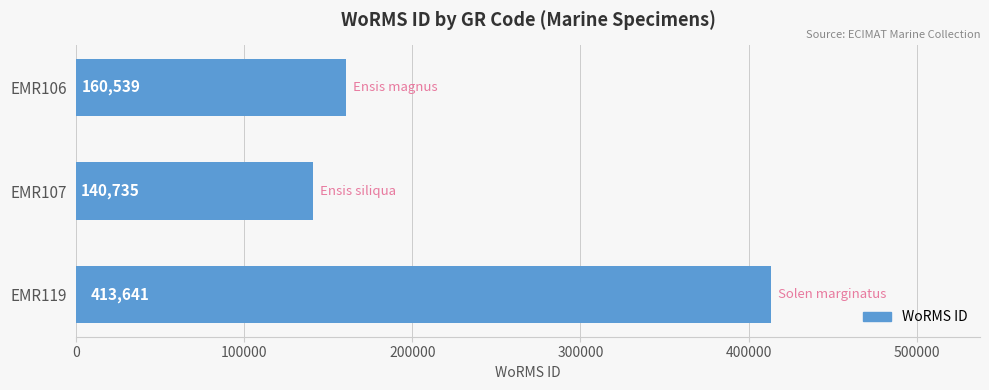

What is the average value?

238305